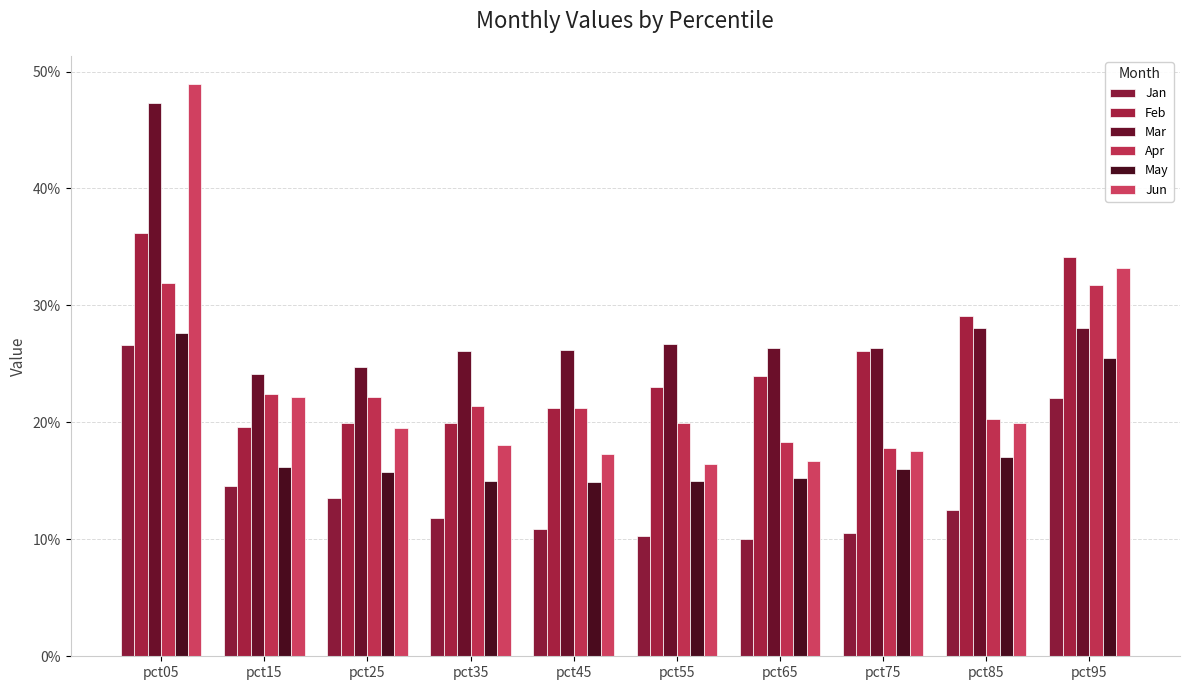

Does the chart contain any negative values?

No